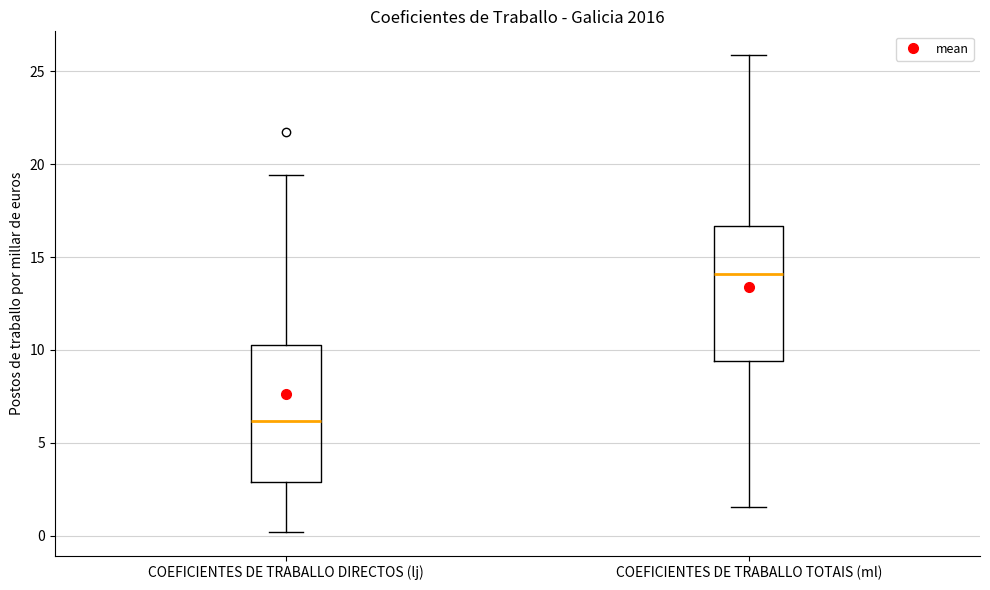

Which box's median line is the lowest?

COEFICIENTES DE TRABALLO DIRECTOS (lj)